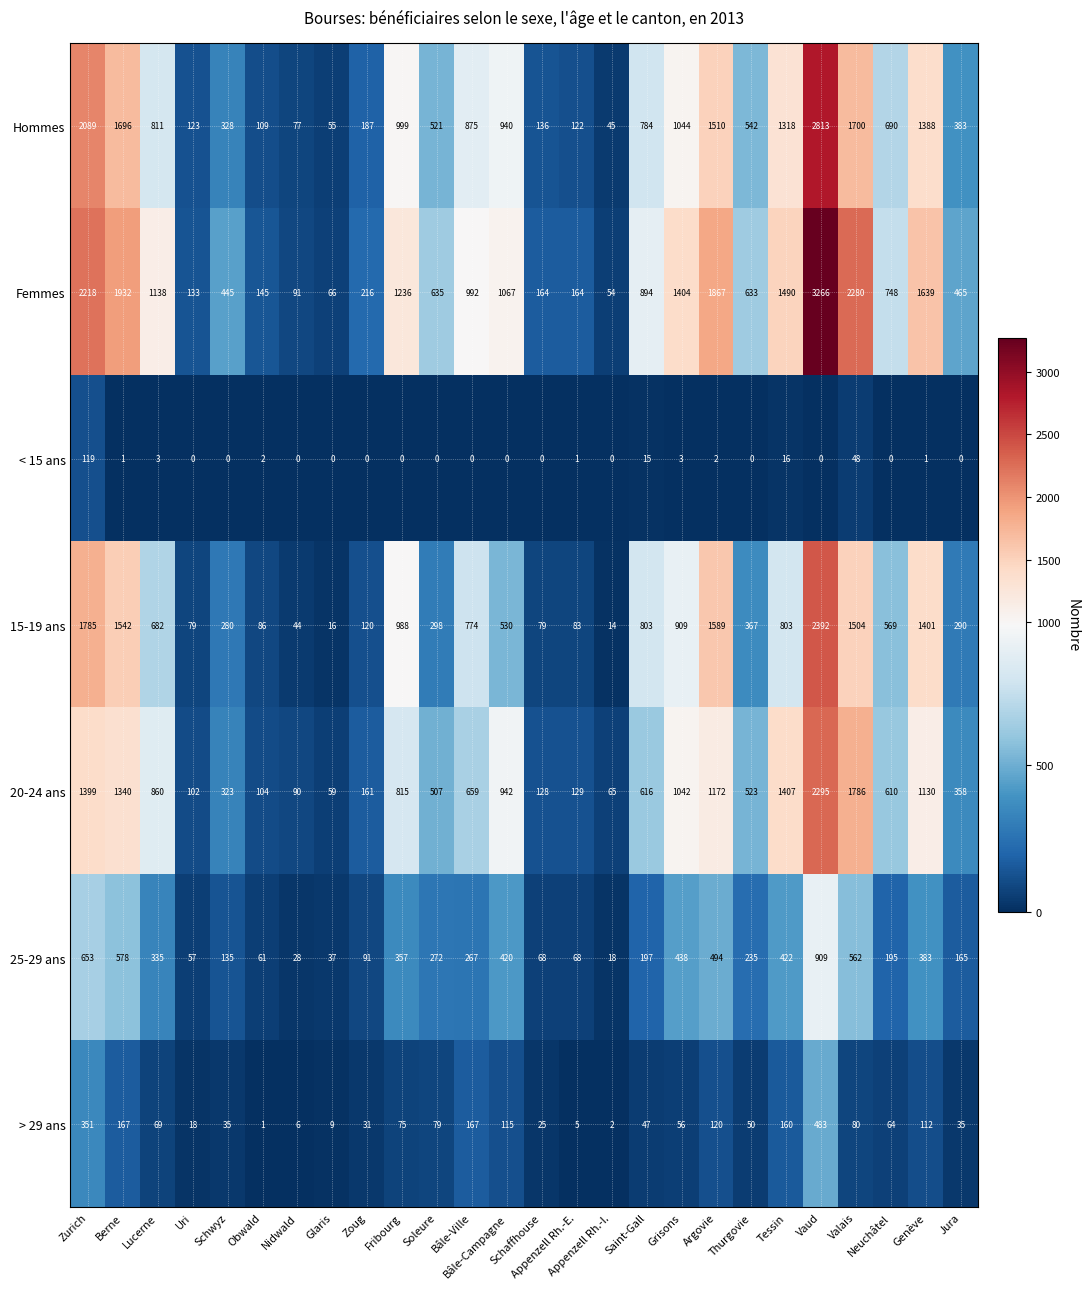

At how many categories does at least one series exceed 1263?

8